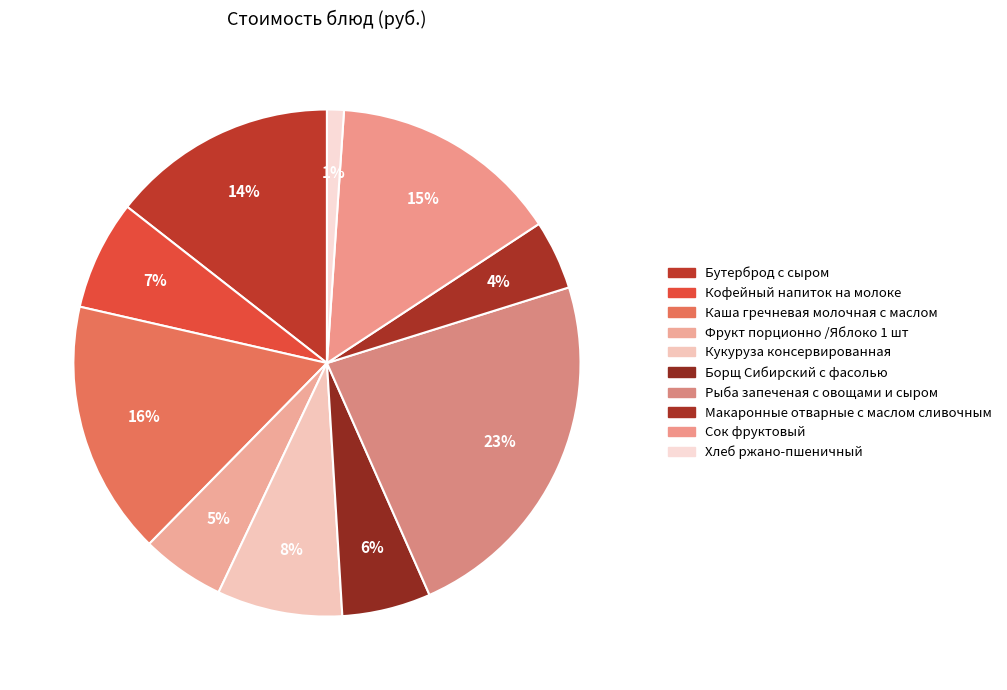

Combined, do Хлеб ржано-пшеничный and Фрукт порционно /Яблоко 1 шт account for over 50%?

No